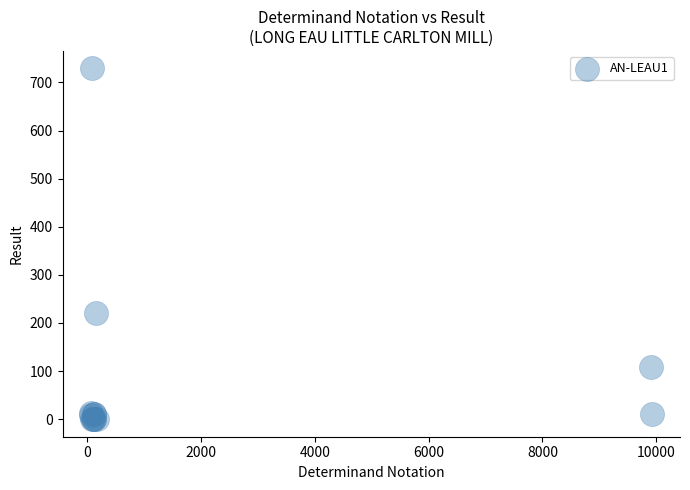

What Y value in the scatter plot is closest to 364?

220.0